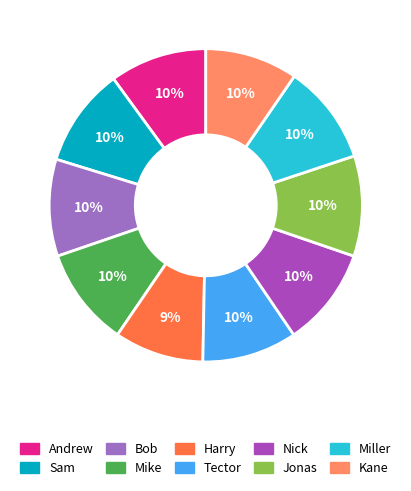

How many segments does this pie chart have?

10